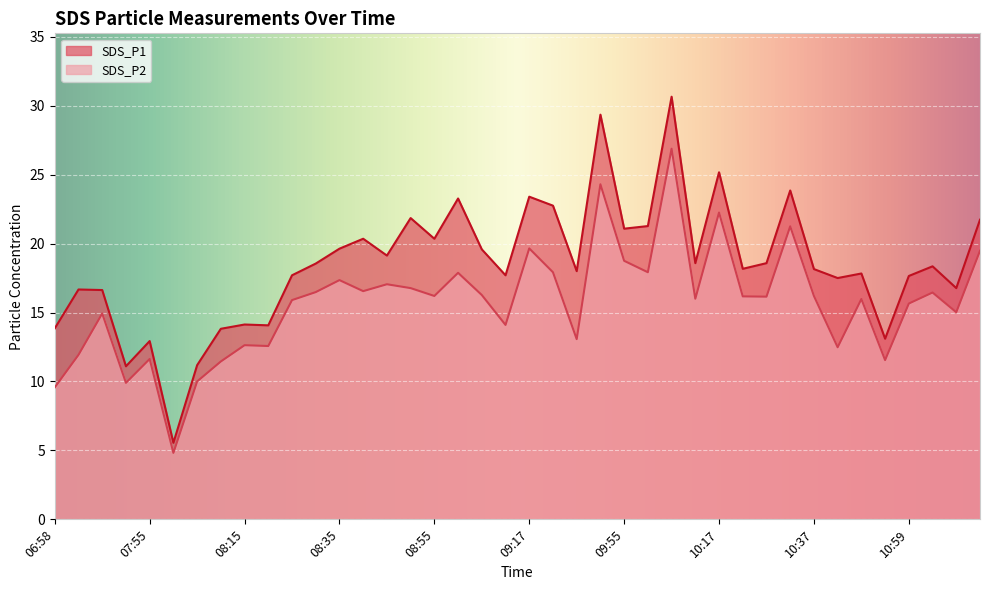

Where is the first local maximum for SDS_P1?

07:04